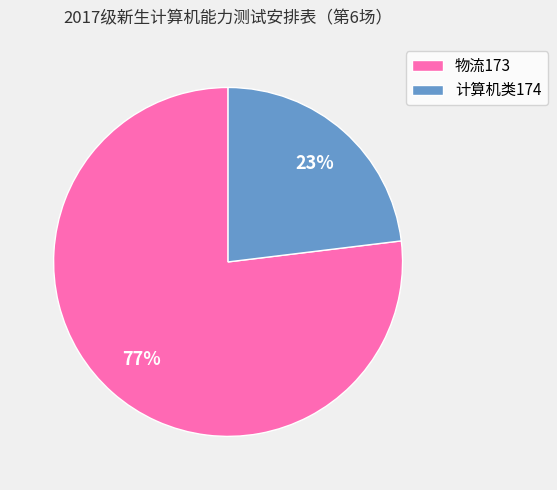

Is the sum of 物流173 and 计算机类174 greater than half?

Yes